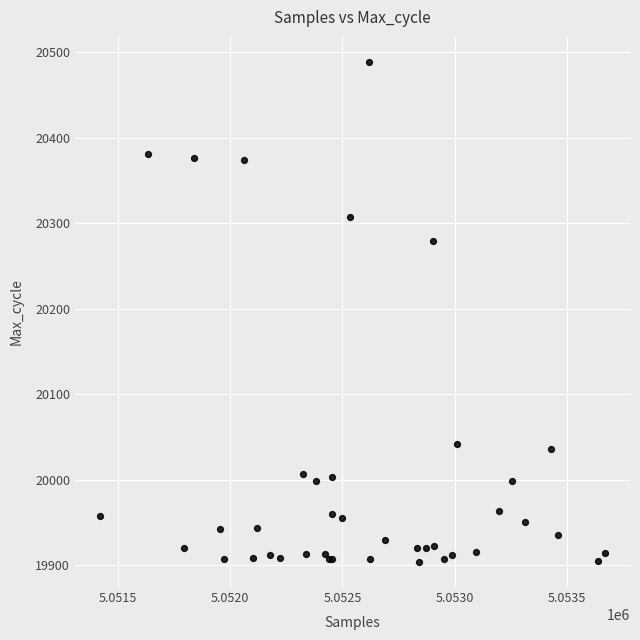

What Y value in the scatter plot is closest to 20196?

20279